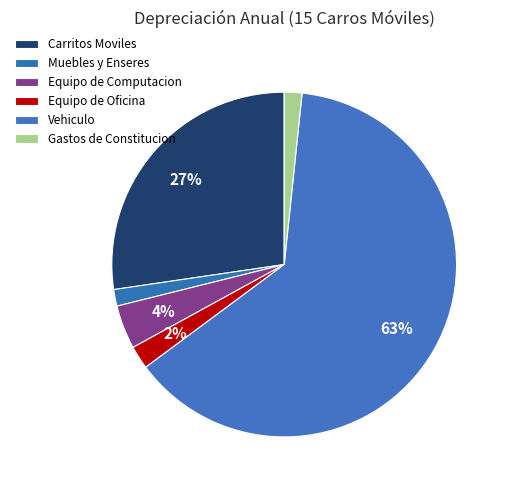

How much of the chart is everything except Gastos de Constitucion?

98.3%